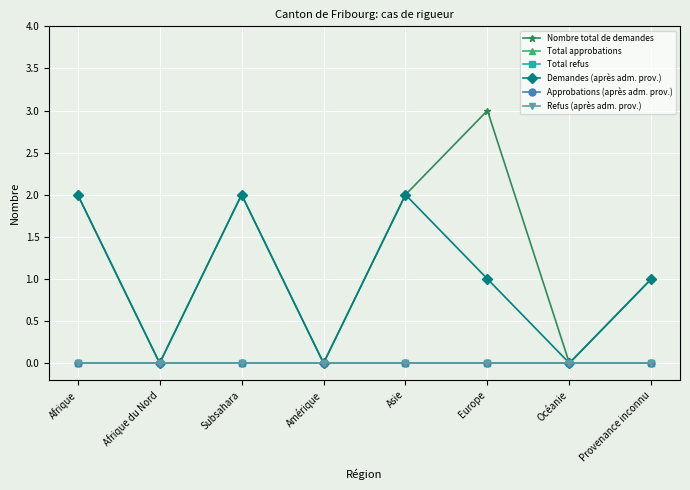

Does the chart have visible grid lines?

Yes